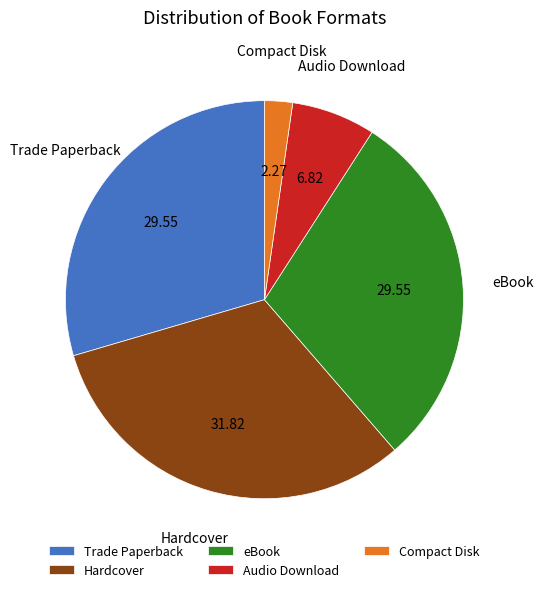

Does Compact Disk account for over 50% of the chart?

No